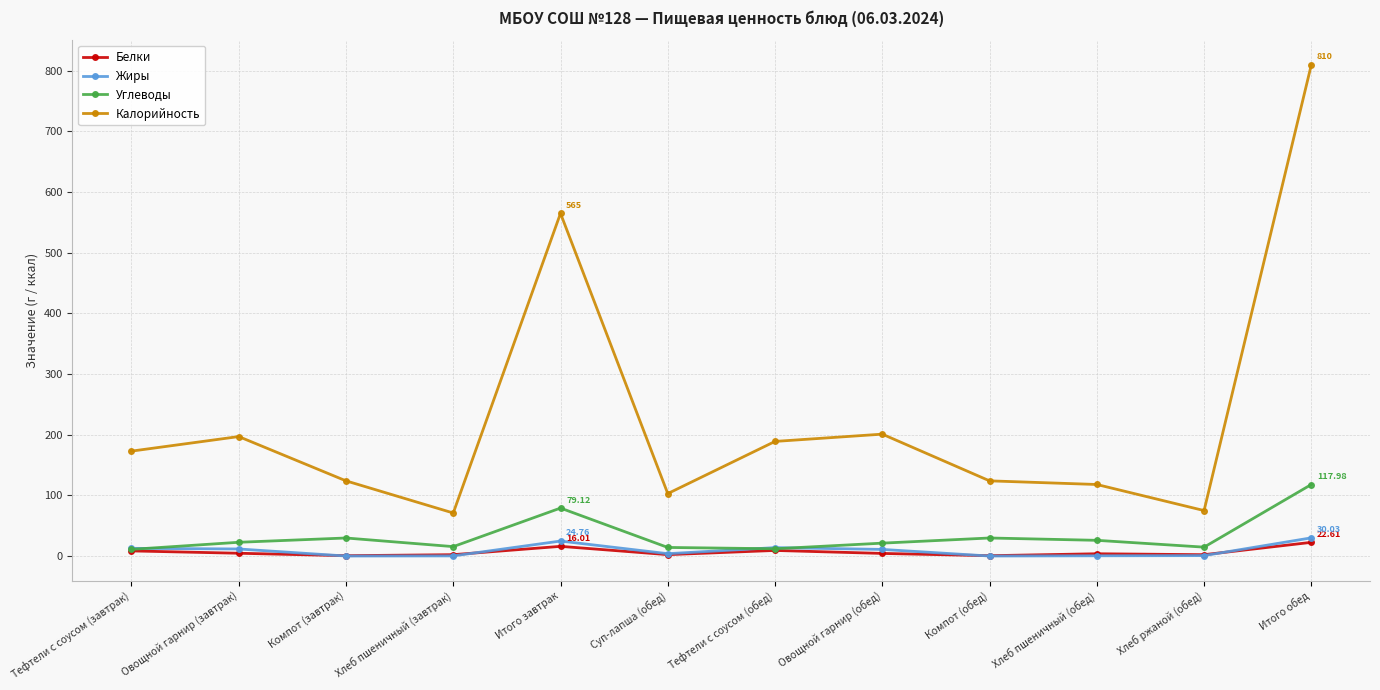

In Жиры, how many points are higher than both neighbors (excluding endpoints)?

2